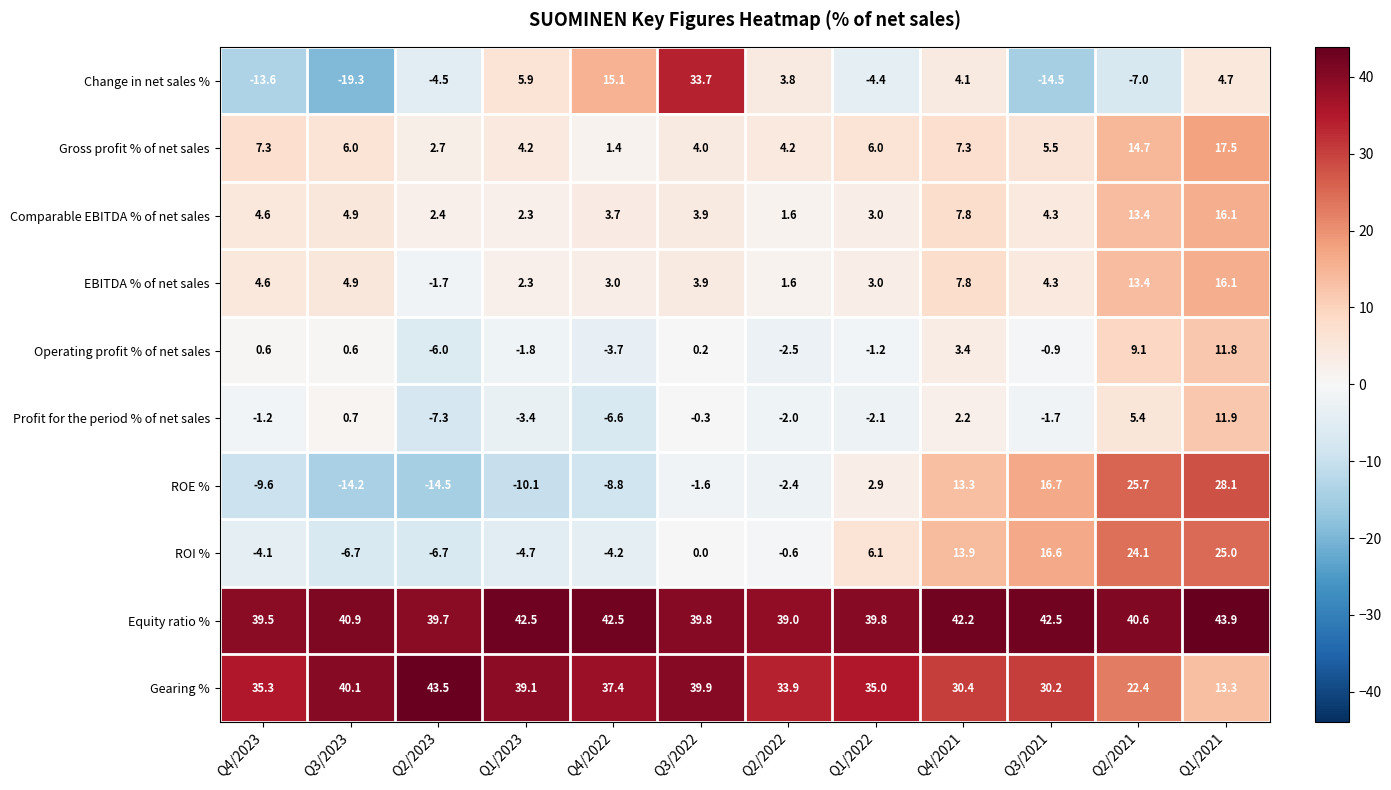

List the labels in order of Comparable EBITDA % of net sales value, largest first.

Q1/2021, Q2/2021, Q4/2021, Q3/2023, Q4/2023, Q3/2021, Q3/2022, Q4/2022, Q1/2022, Q2/2023, Q1/2023, Q2/2022